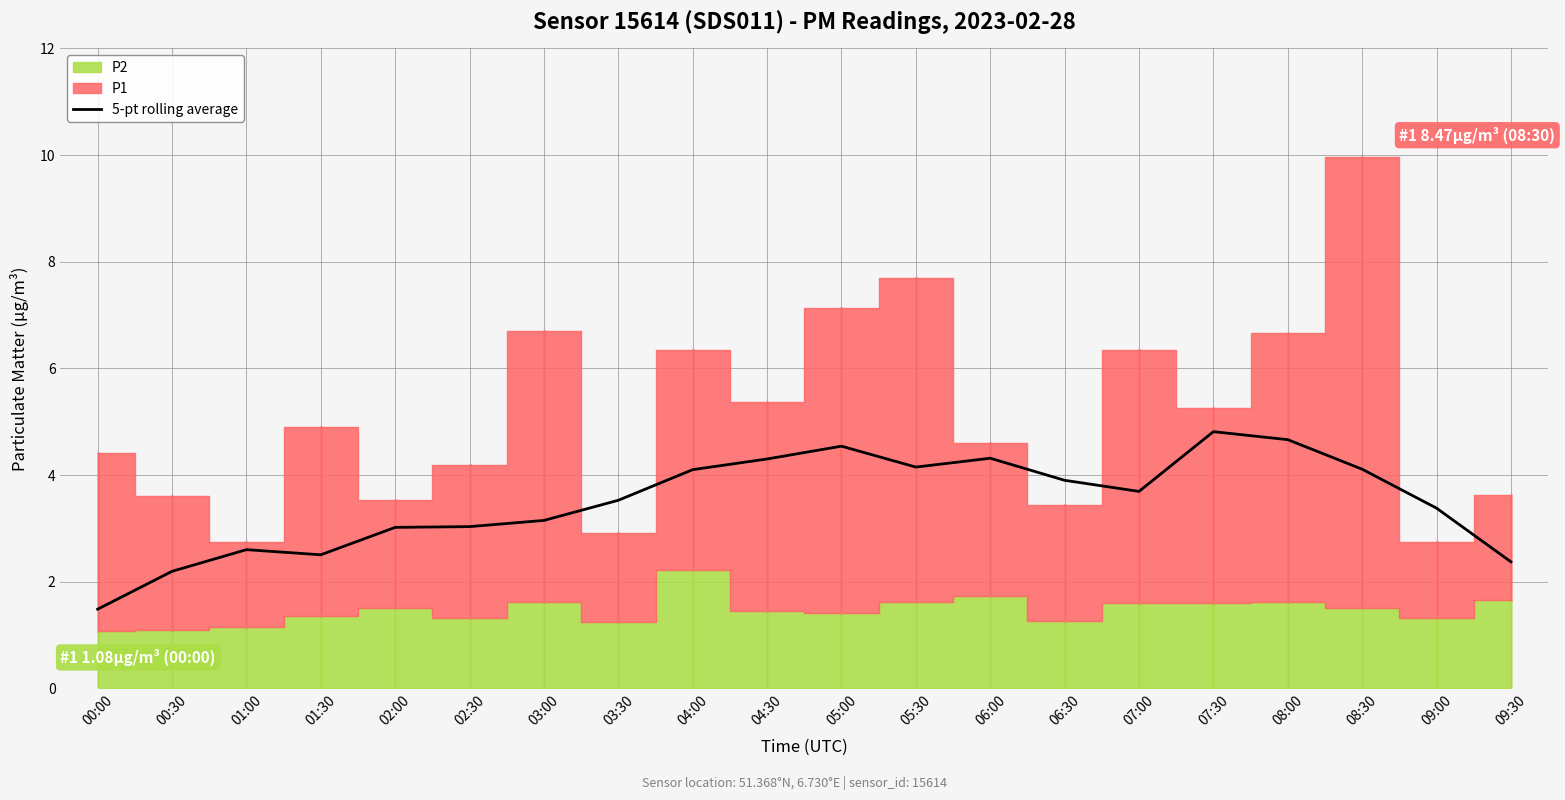

True or false: 5-pt rolling average has a value of 2.5 at 01:30.

True